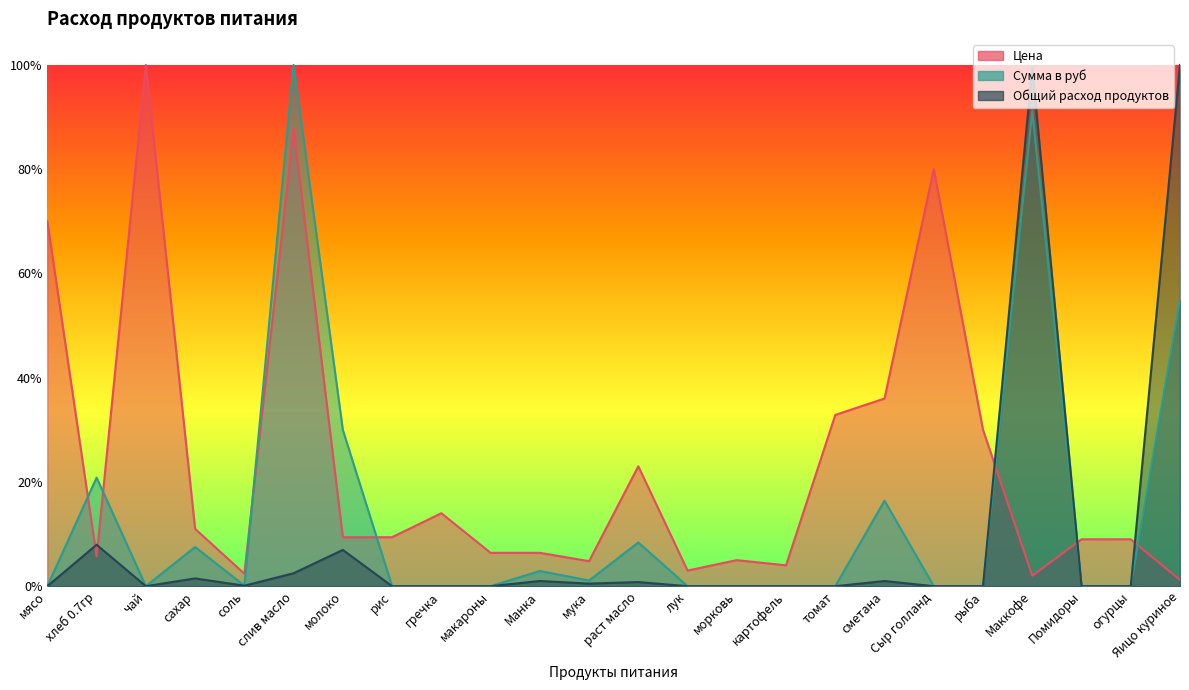

Rank the series by their average value, from highest to lowest.

Цена, Сумма в руб, Общий расход продуктов